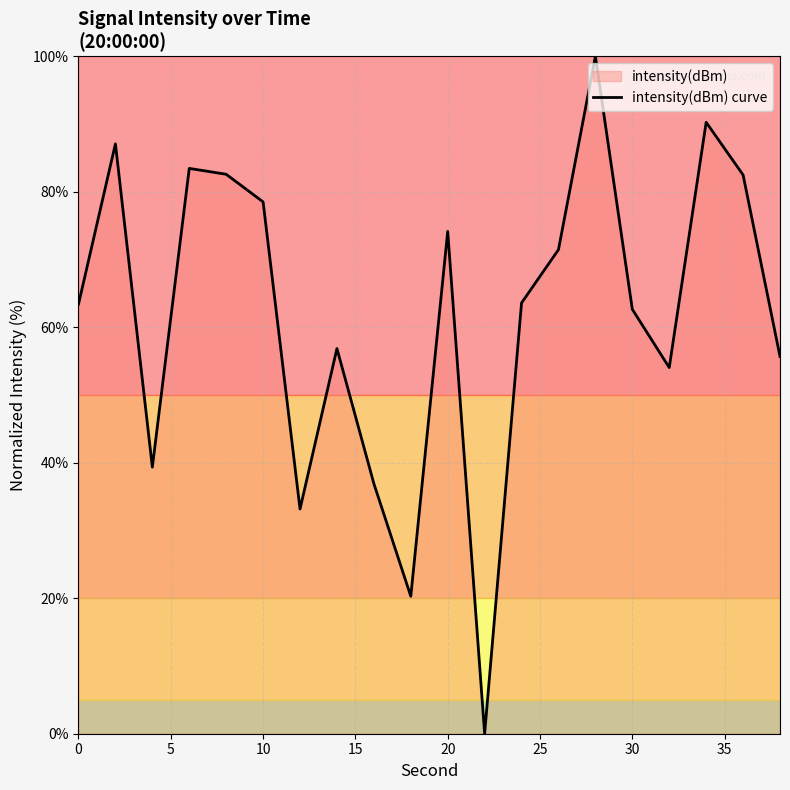

The chart shows a value of 23.5 at 0. True or false?

False